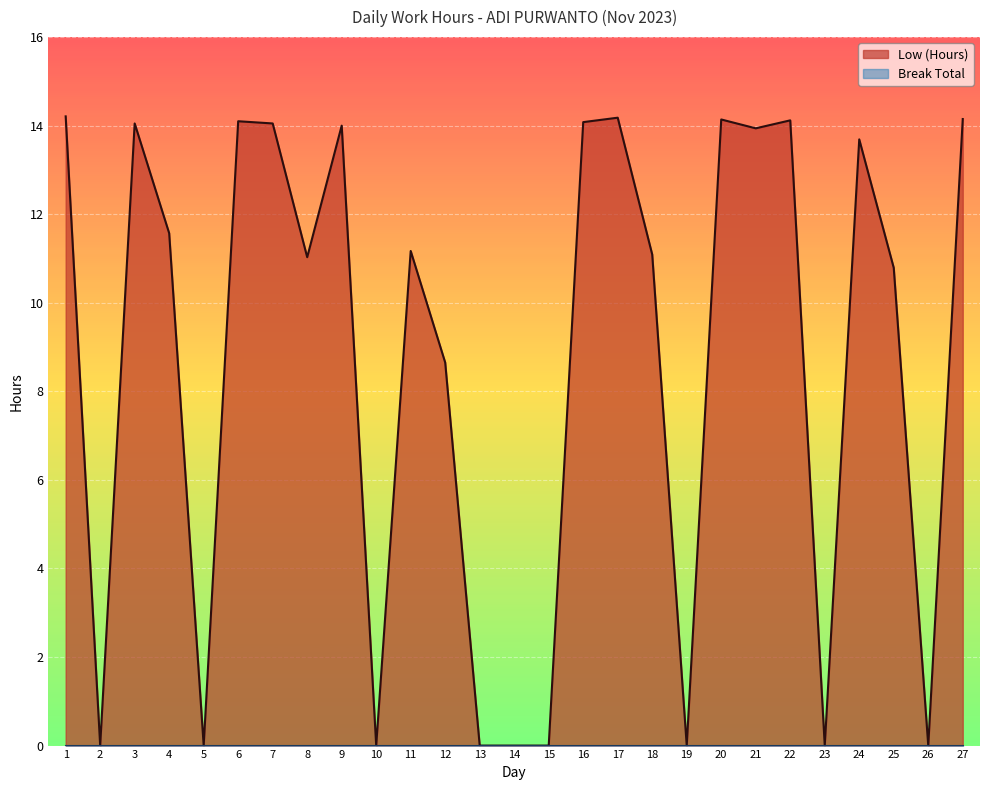

What is the sum of all values?

233.0